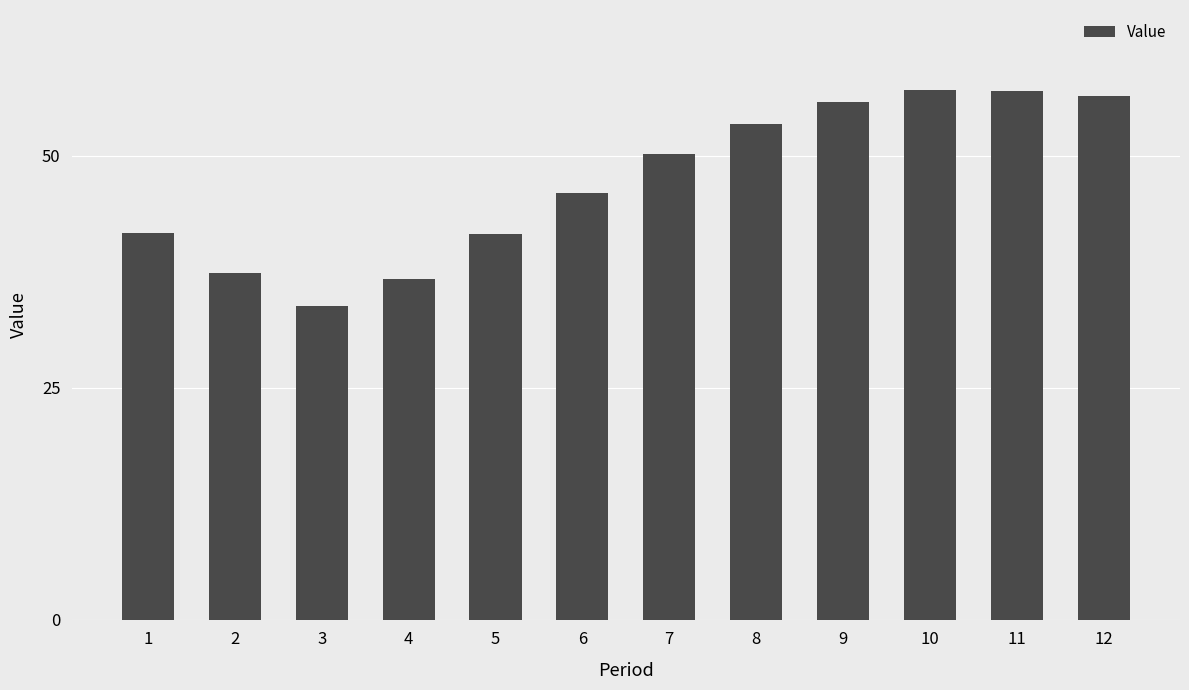

True or false: the data shows 46.0 at 6.

True